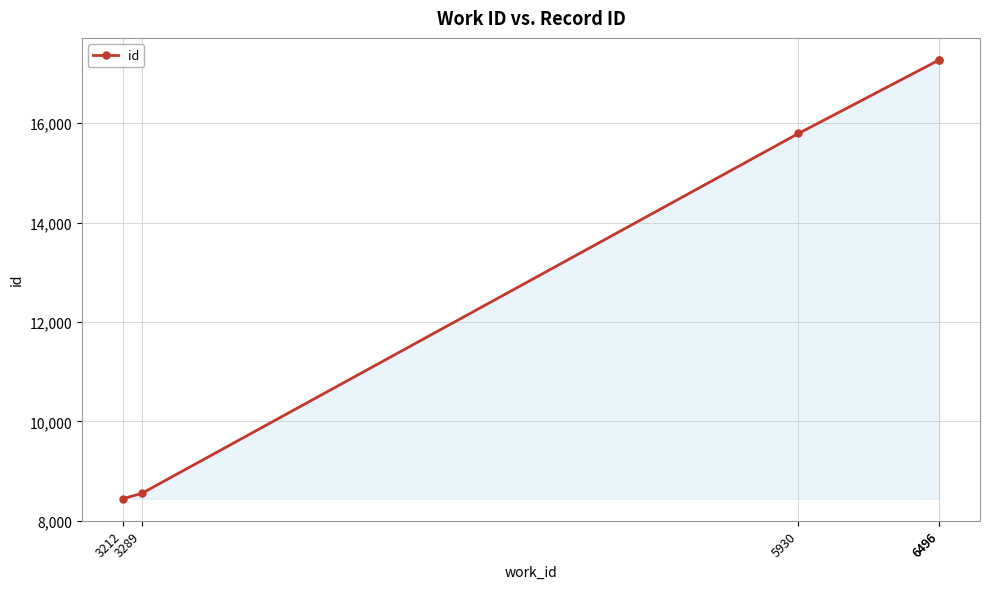

What is the value of the 3rd point from the left?

15795